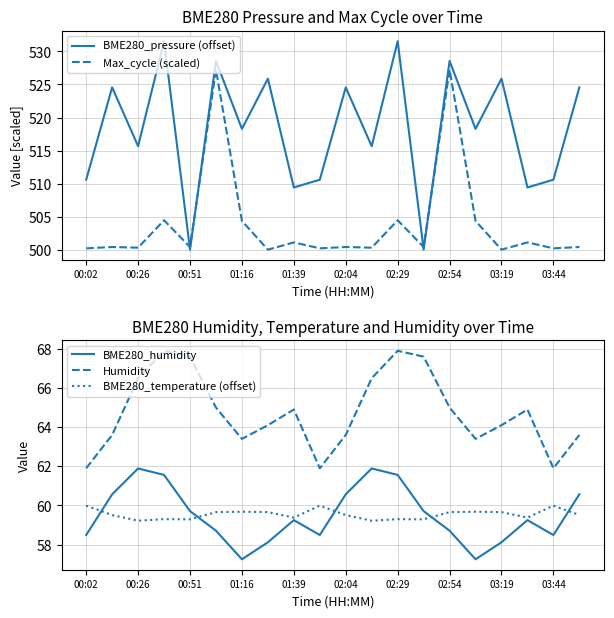

True or false: BME280_pressure (offset) and BME280_humidity intersect in this chart.

False